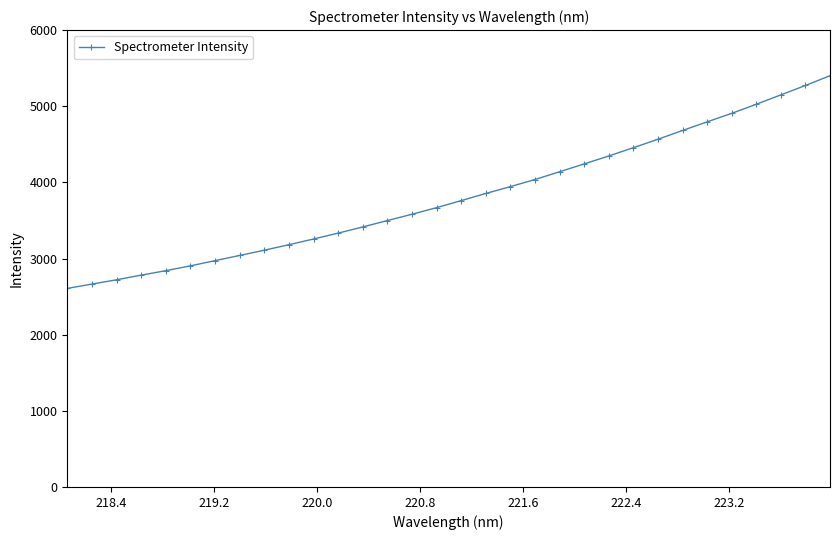

What is the difference between the second highest and minimum values?

2664.7